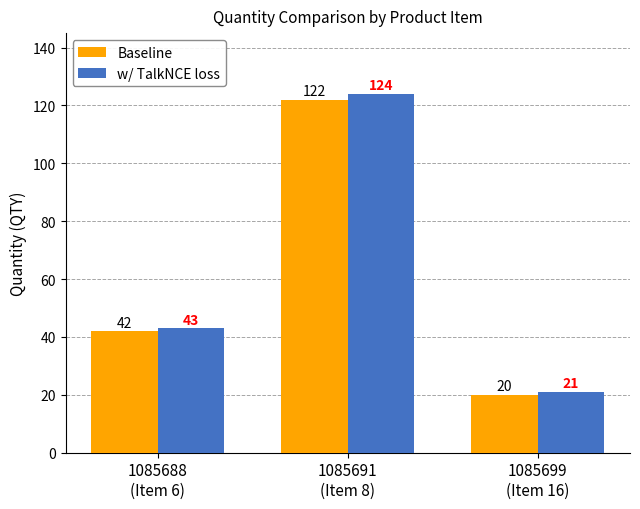

What is the label of the 2nd bar from the left?

1085691
(Item 8)